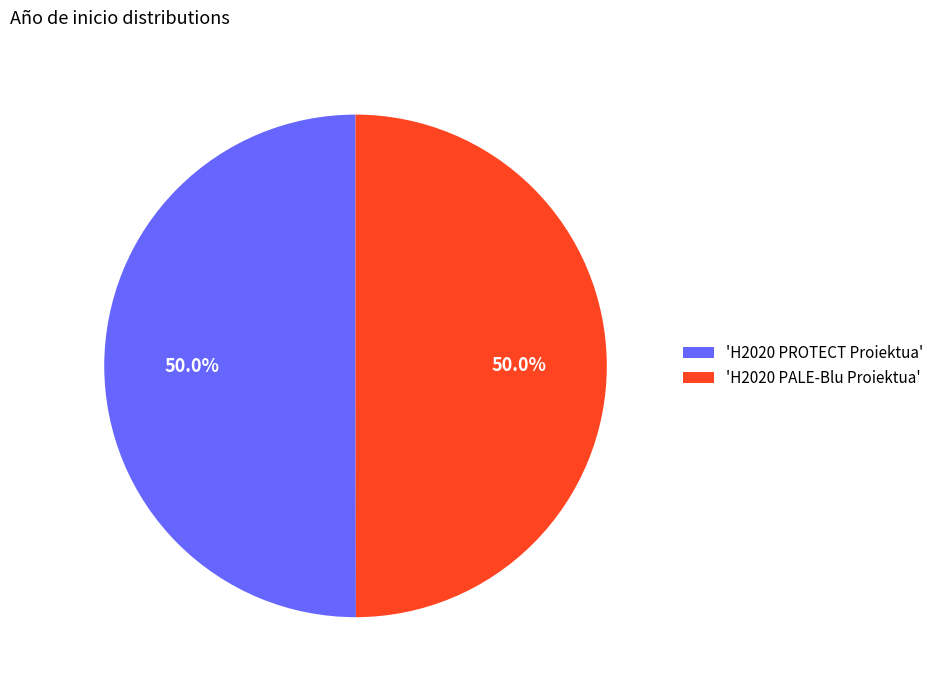

What is the ratio of the value at 'H2020 PALE-Blu Proiektua' to the value at 'H2020 PROTECT Proiektua'?

1.0